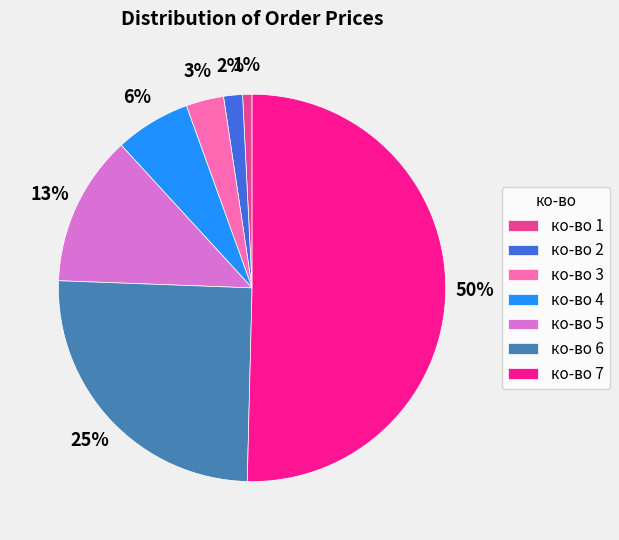

Between ко-во 6 and ко-во 3, which is larger?

ко-во 6